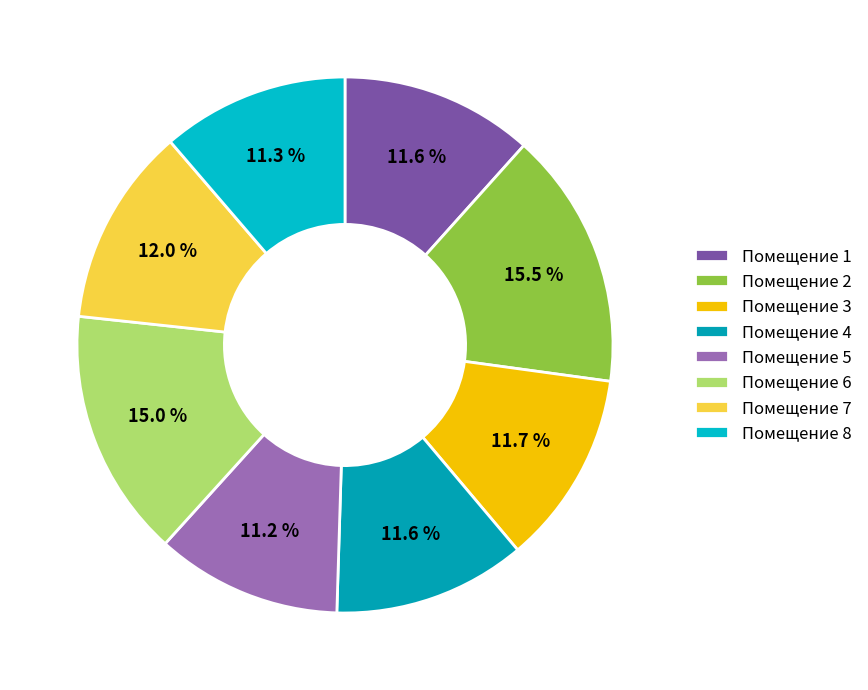

Rank the categories by value from lowest to highest.

5, 8, 1, 4, 3, 7, 6, 2